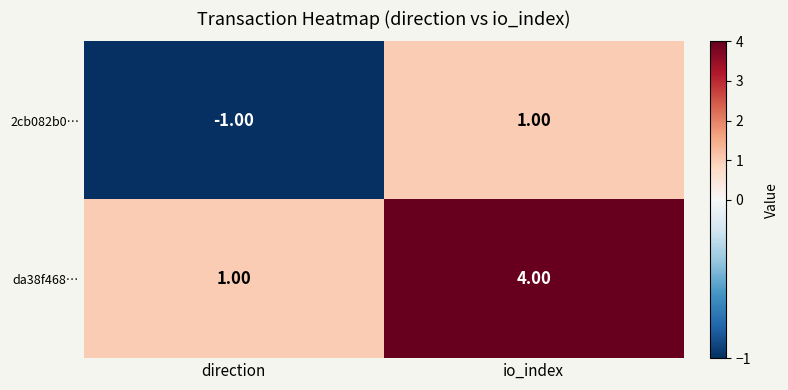

Which series has the widest spread of values?

da38f468…